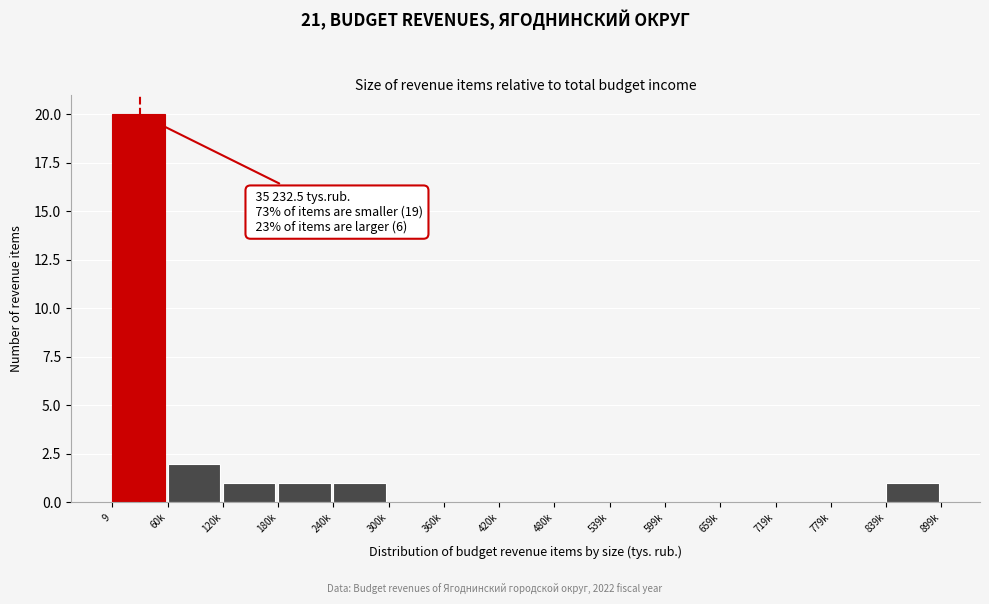

Reading right to left, extract all data points from this chart.

839k=1	779k=0	719k=0	659k=0	599k=0	539k=0	480k=0	420k=0	360k=0	300k=0	240k=1	180k=1	120k=1	60k=2	9=20